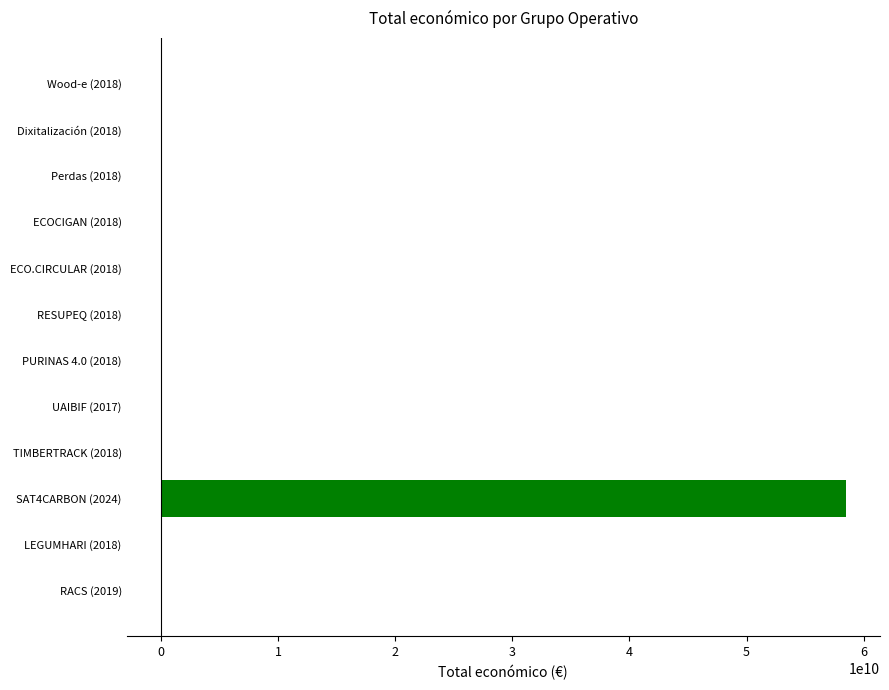

What is the maximum value shown in the chart?

58461405785